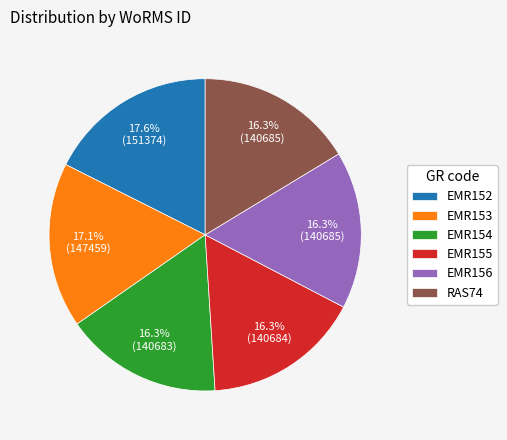

The EMR153 slice represents 22% of the pie. True or false?

False